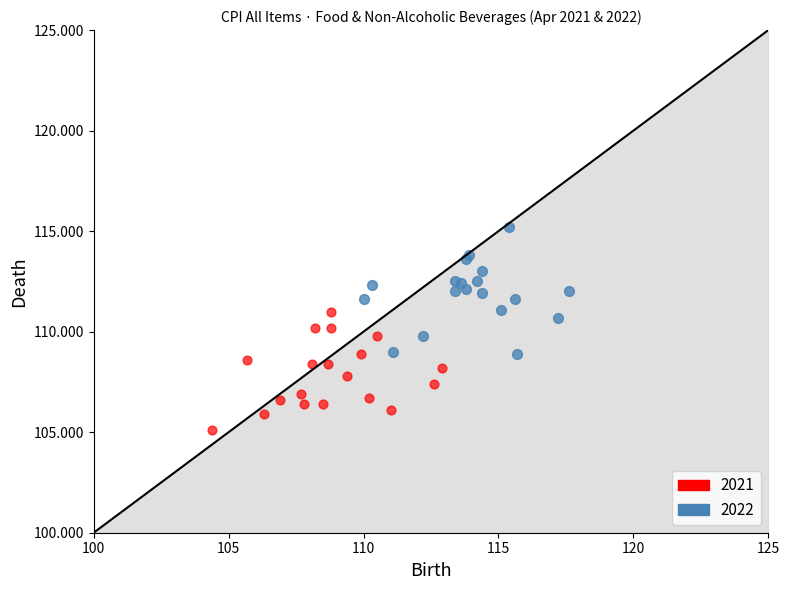

Which series reaches the minimum Y coordinate?

2021